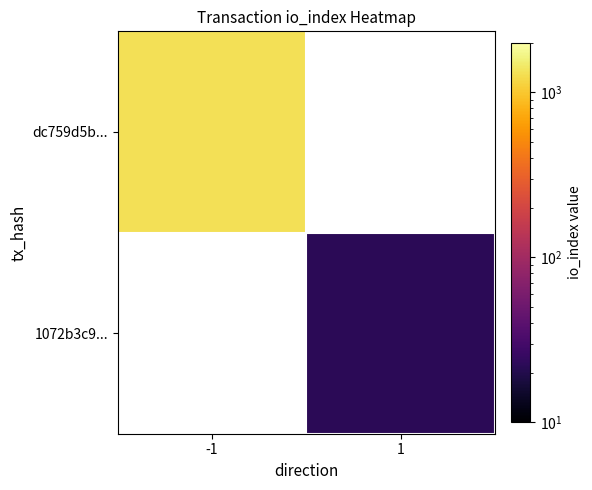

How many values in 1072b3c9... are above zero?

1